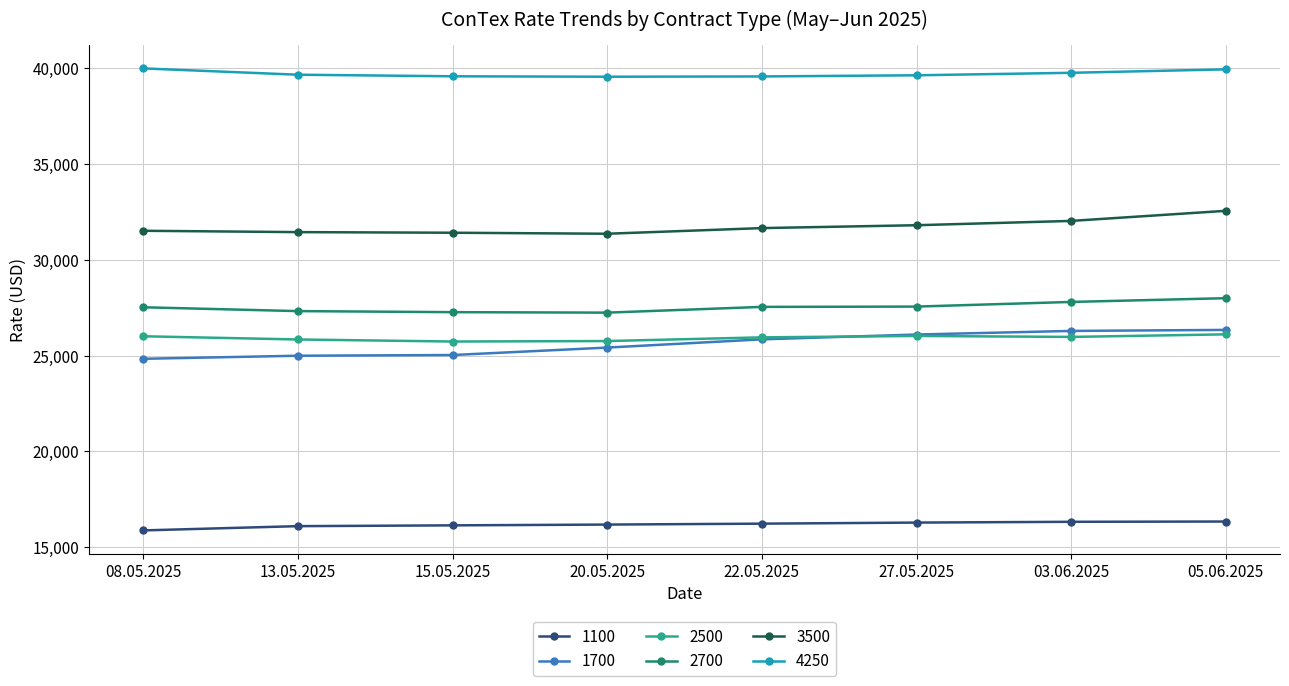

What is the sum of the 4250 values at 13.05.2025 and 05.06.2025?

79630